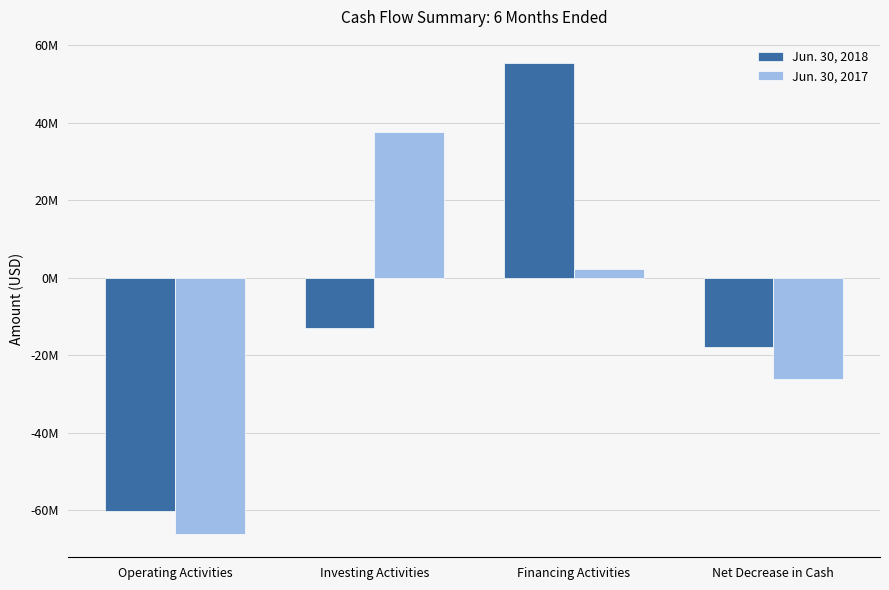

What is the sum of all Jun. 30, 2018 values?

-35800000